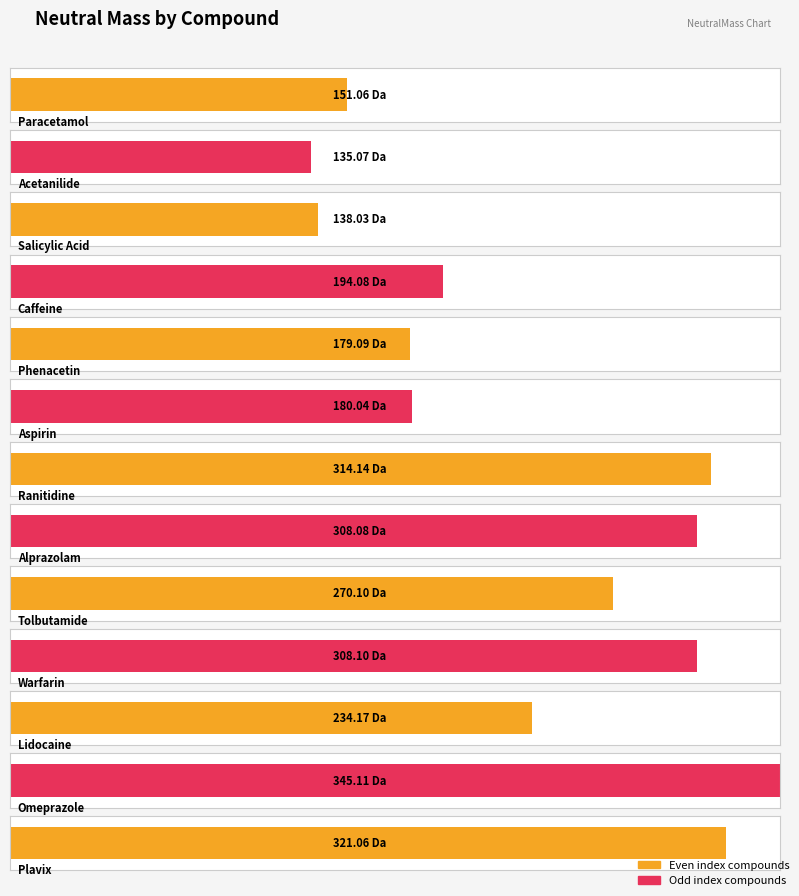

What is the label of the 8th bar from the left?

Alprazolam